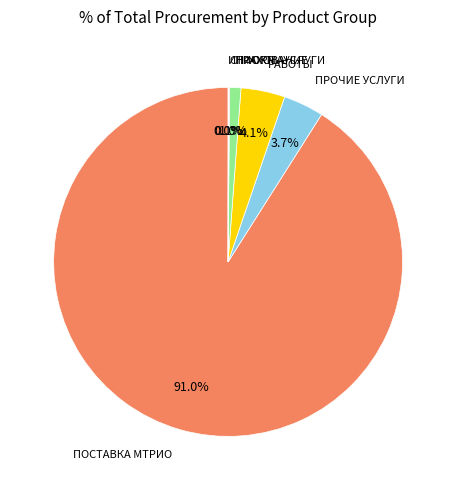

What is the largest slice in the pie chart?

ПОСТАВКА МТРИО